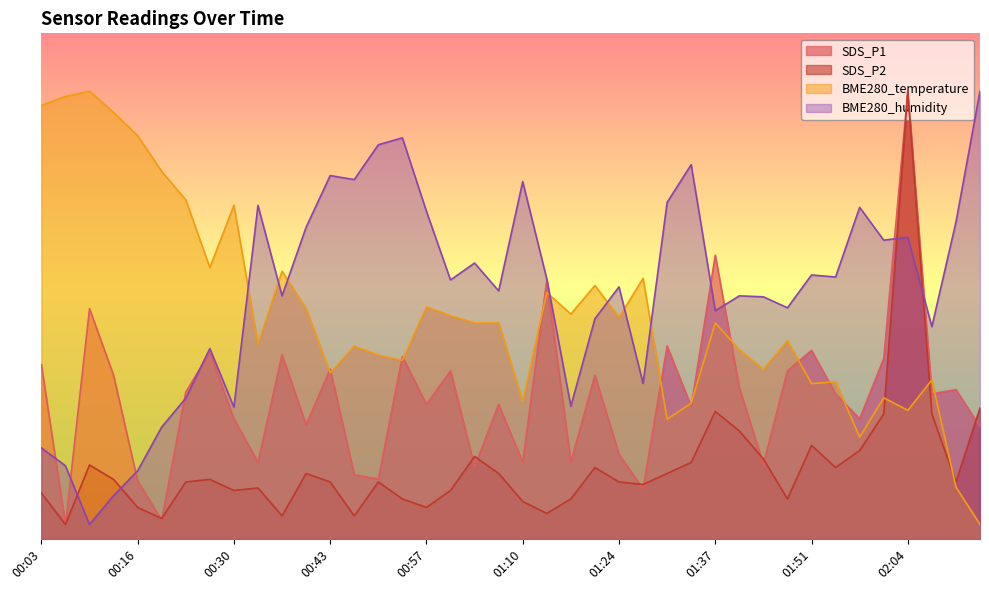

What is the total value across all series at 01:27?

72.1